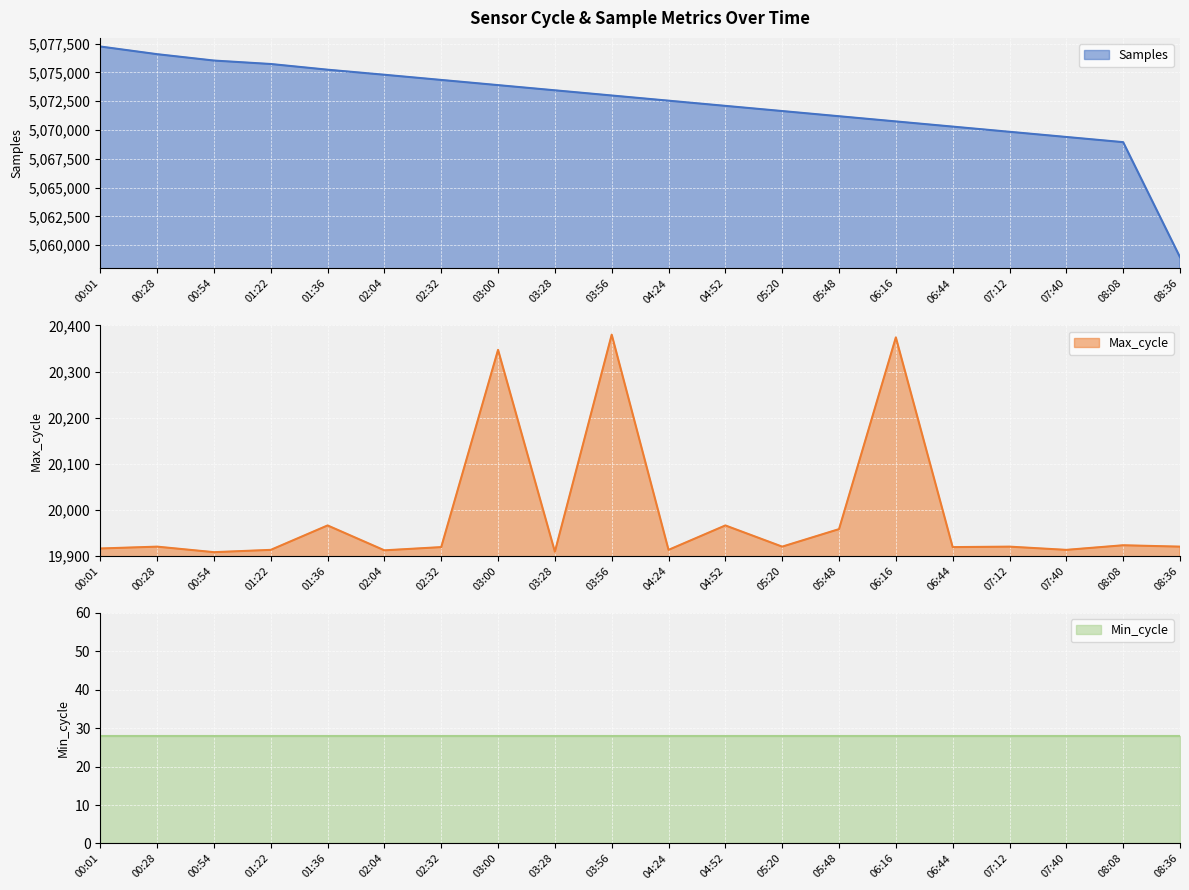

Where is Samples nearest to the value 5068111?

08:08